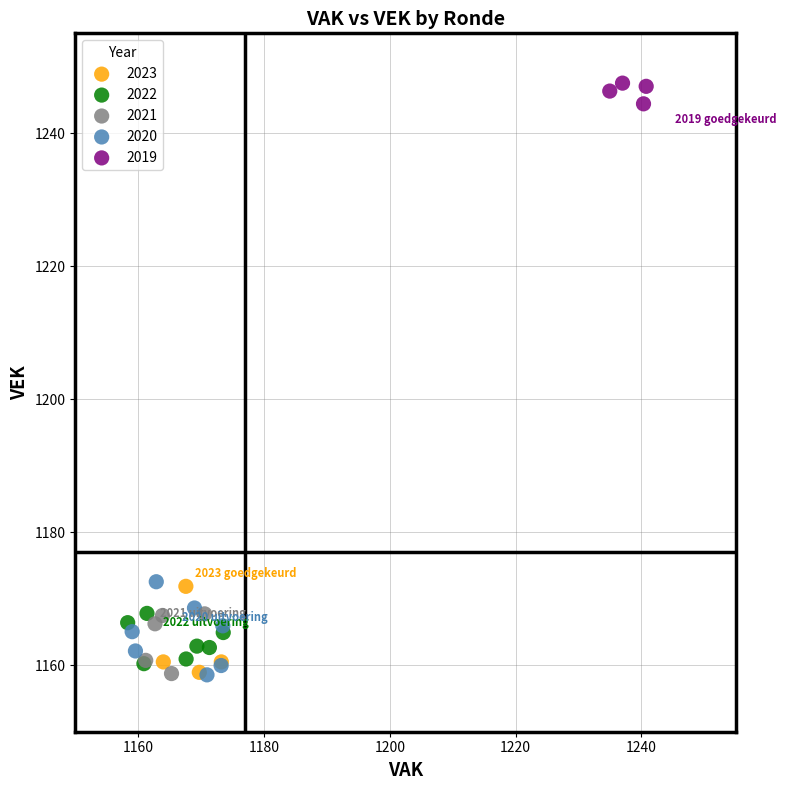

Which series contains the highest Y value?

2019